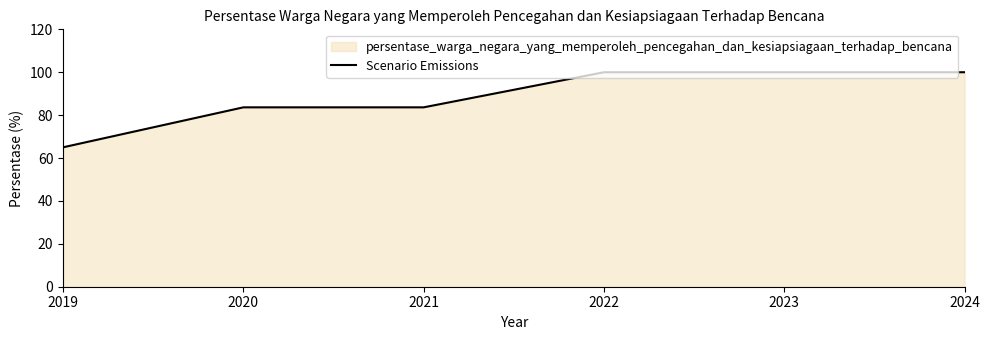

What is the difference between the values at 2022 and 2020?

16.4